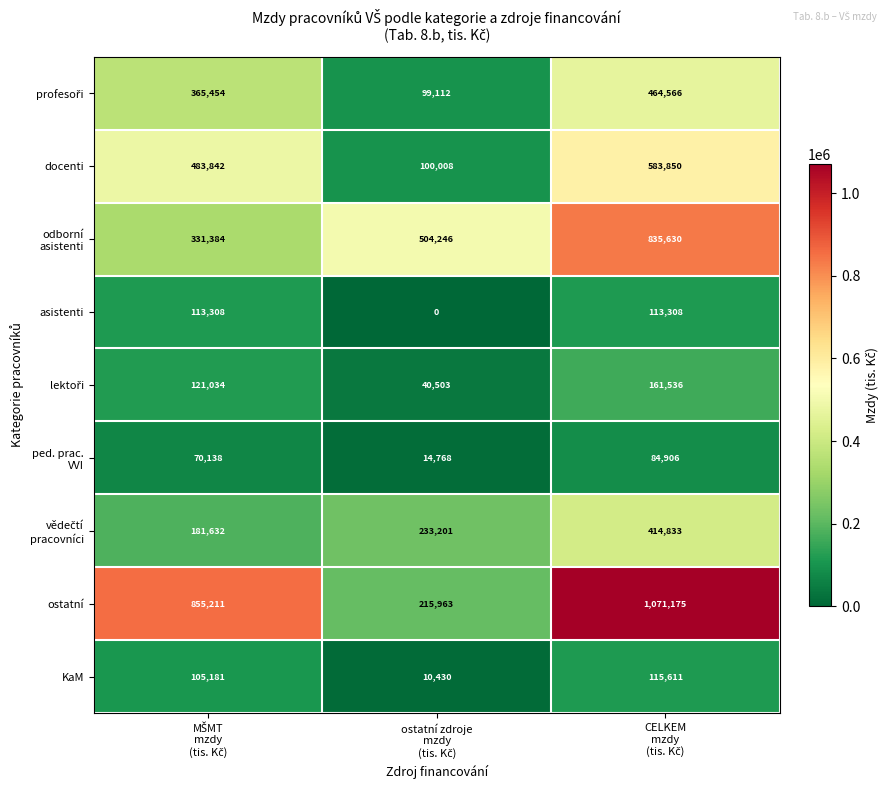

What is the minimum value for KaM?

10430